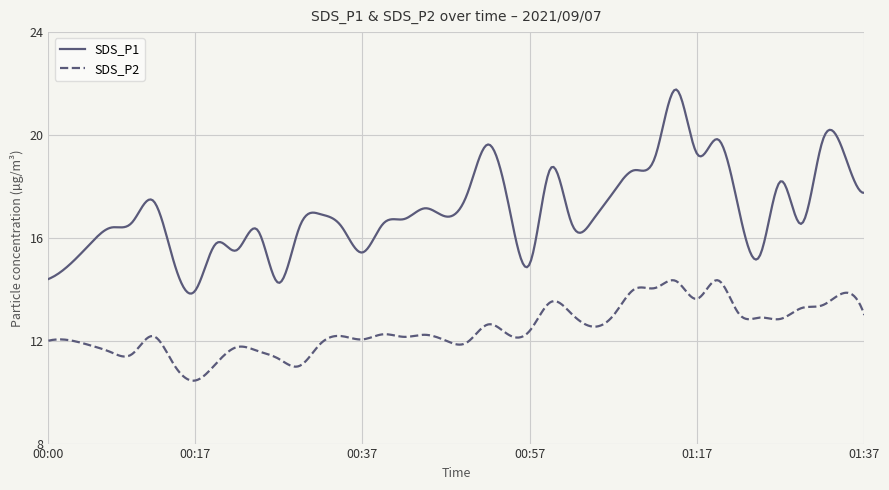

What is the maximum value shown in the chart?

21.8